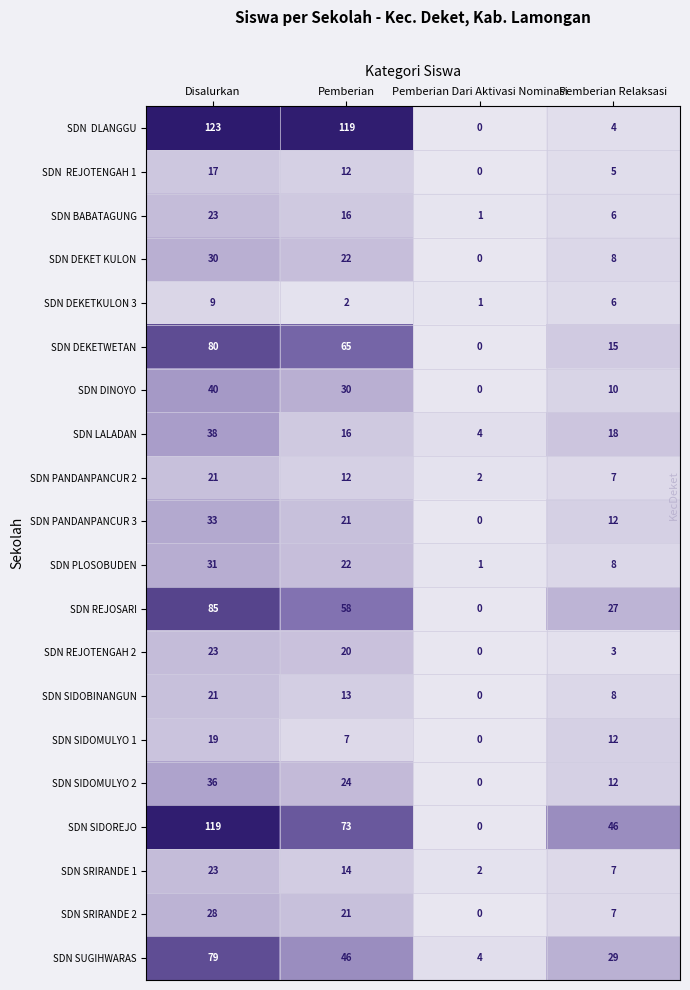

At which category does the chart reach its minimum across all series?

Pemberian Dari Aktivasi Nominasi